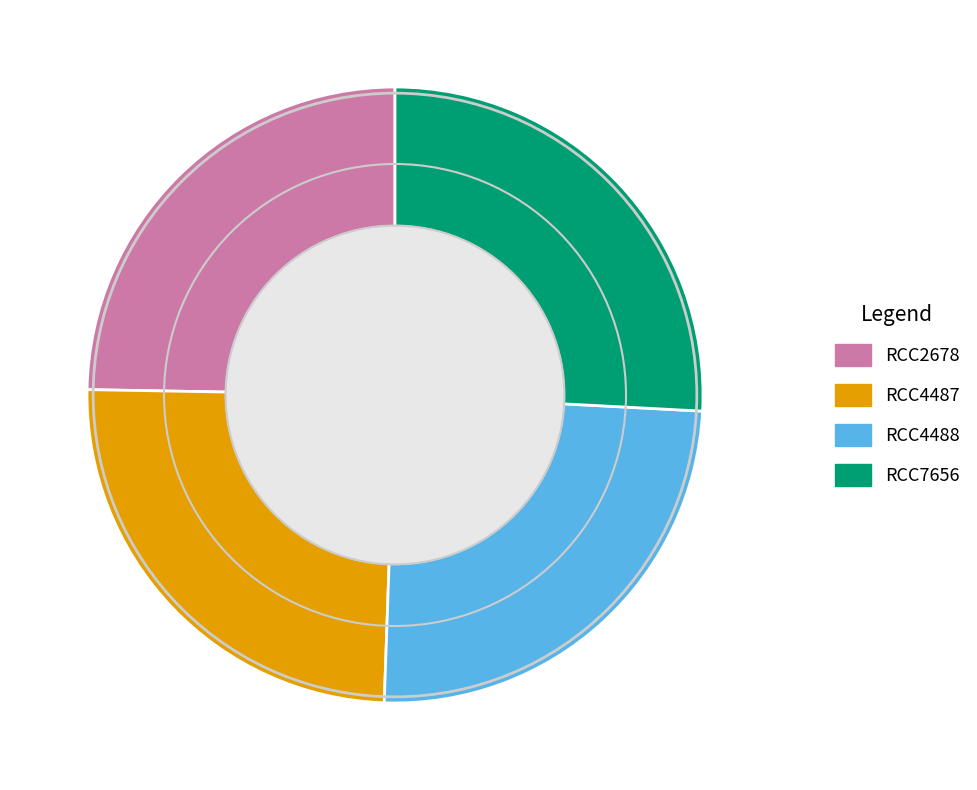

The RCC4487 slice represents 25% of the pie. True or false?

True